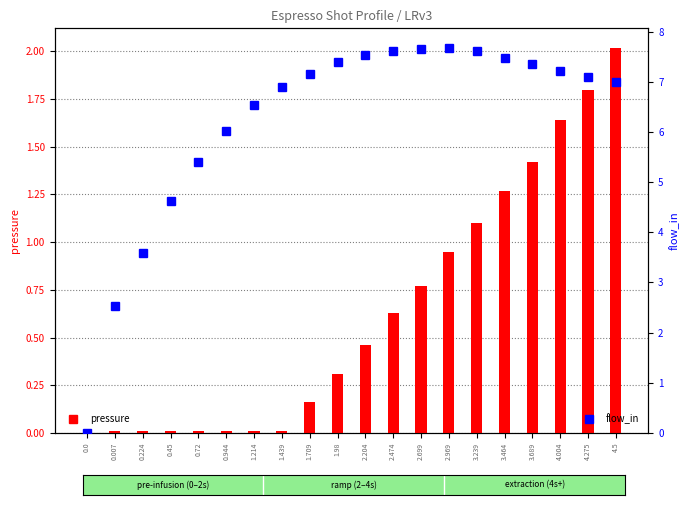

What is the spread (max minus min) of values at 2.969?

6.7